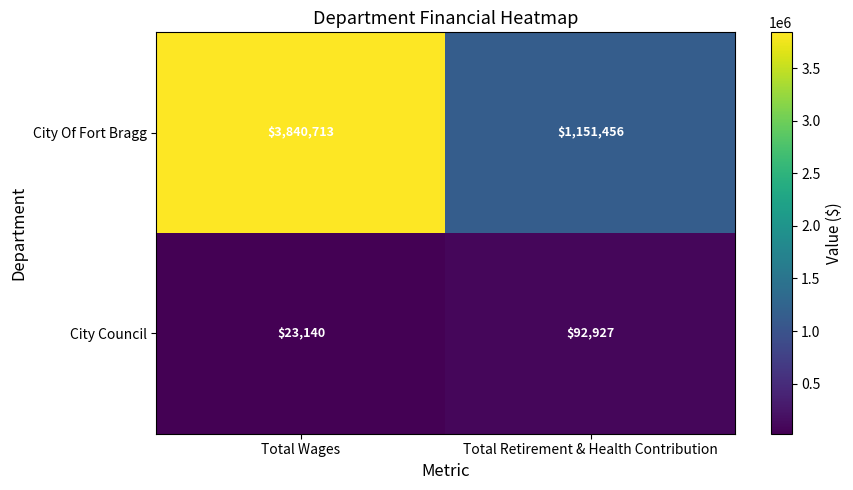

True or false: City Council has a value of 32567 at Total Wages.

False